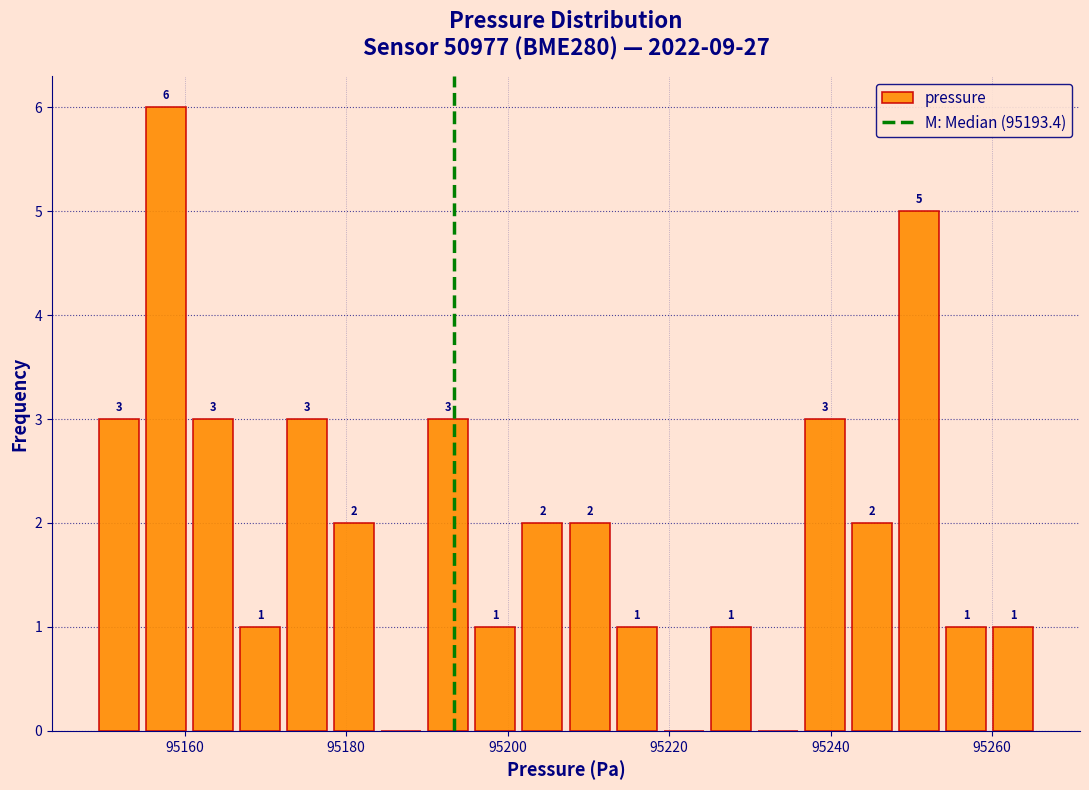

Around what value on the x-axis is the tallest bar? Give the approximate position of its centre, as read against the axis.

95158